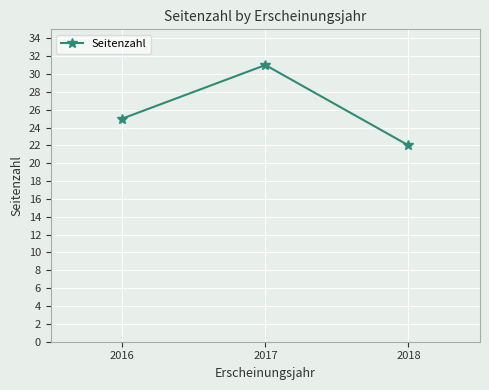

How many lines are shown in the chart?

1